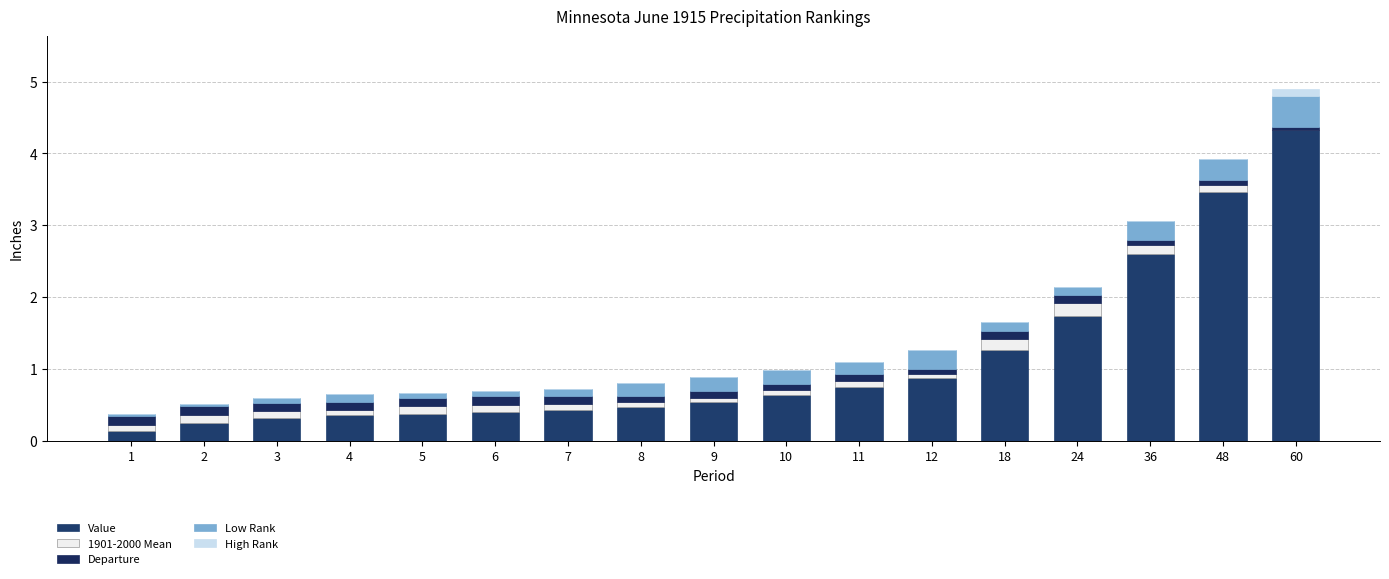

True or false: Value has a value of 5.9 at 60.

False